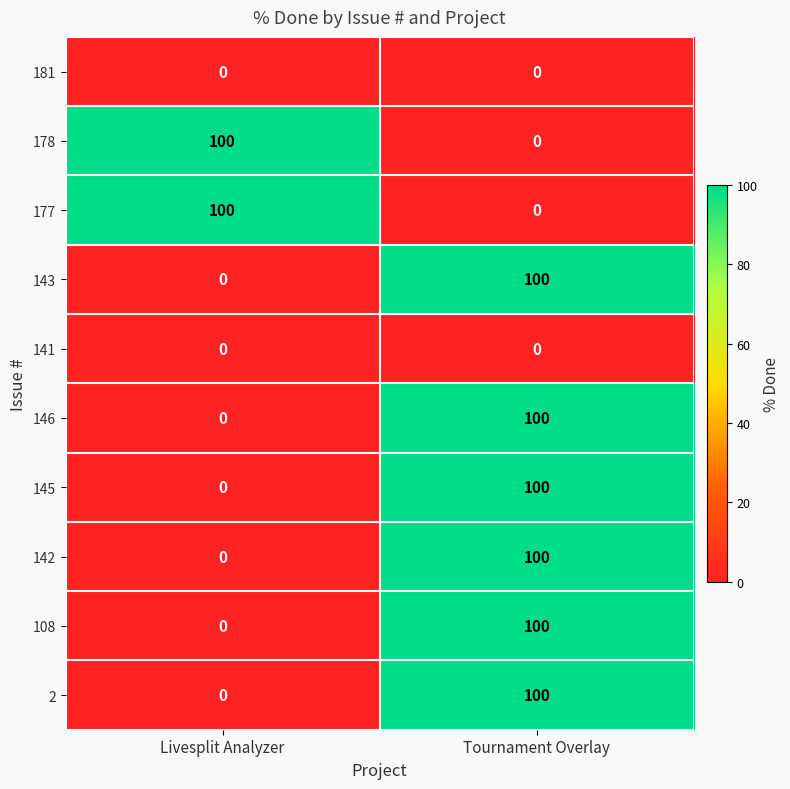

What is the difference between the highest and lowest values at Livesplit Analyzer?

100